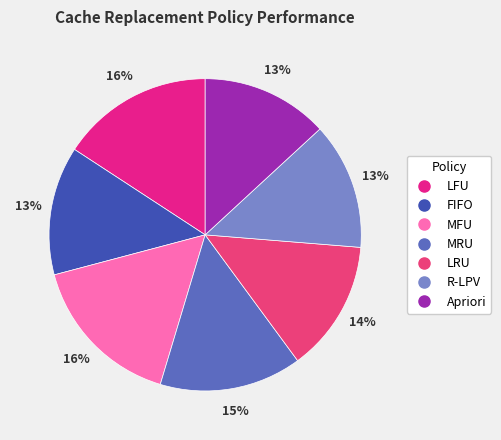

How many segments does this pie chart have?

7